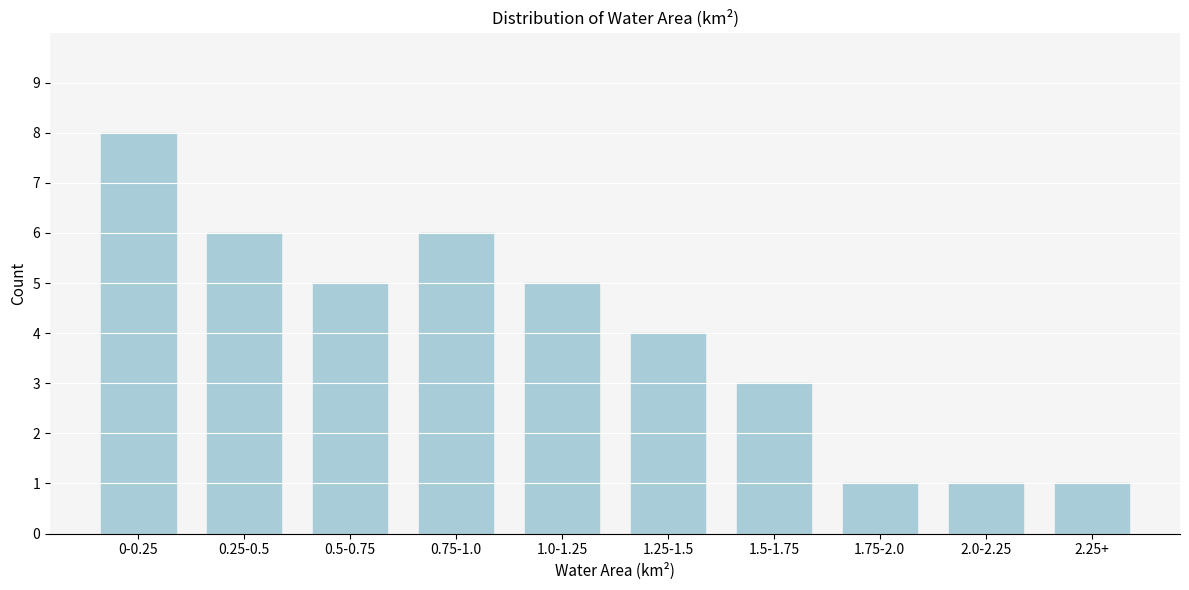

Reading left to right, list all the values displayed in this chart.

0-0.25=8	0.25-0.5=6	0.5-0.75=5	0.75-1.0=6	1.0-1.25=5	1.25-1.5=4	1.5-1.75=3	1.75-2.0=1	2.0-2.25=1	2.25+=1